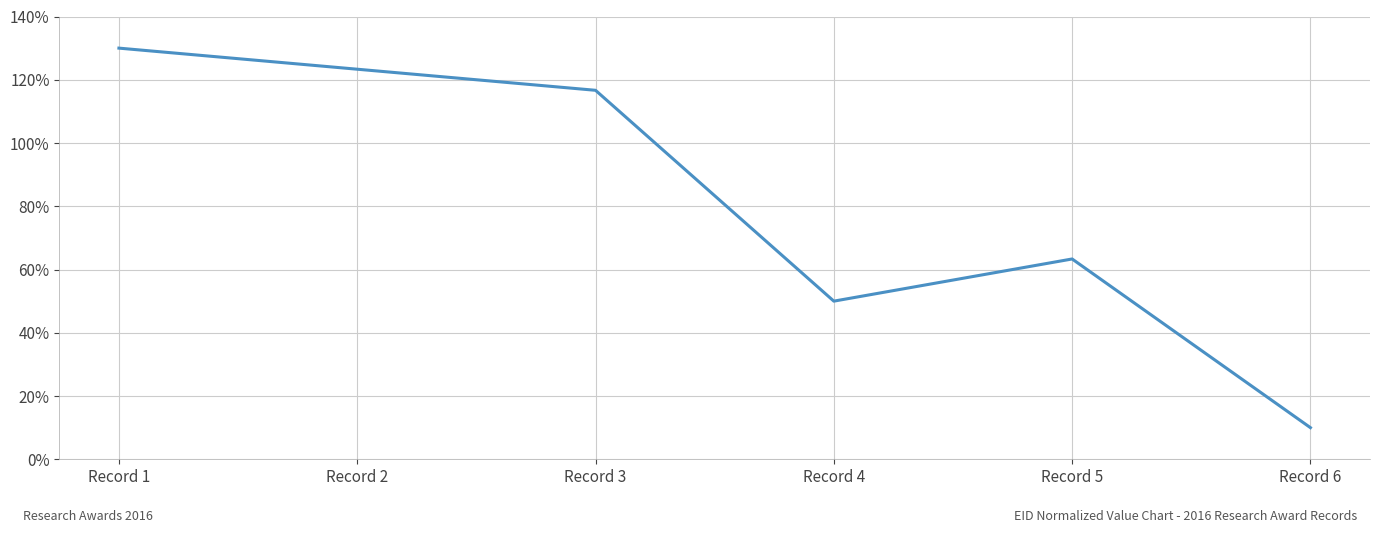

What is the ratio of the value at Record 6 to the value at Record 4?

0.2